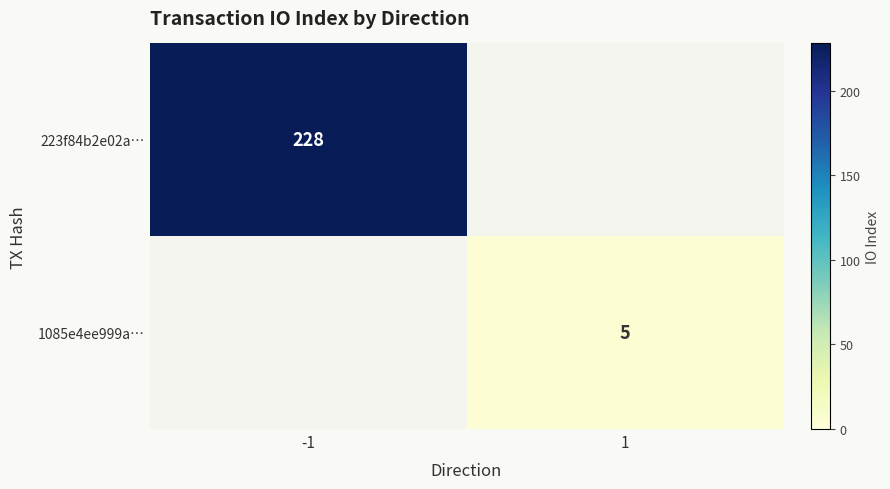

At how many categories does at least one series exceed 23?

1